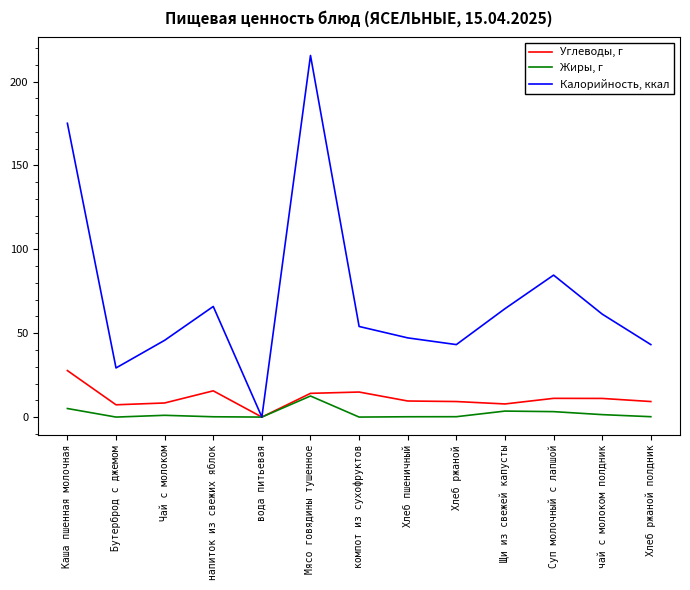

Which series has the largest total across all categories?

Калорийность, ккал